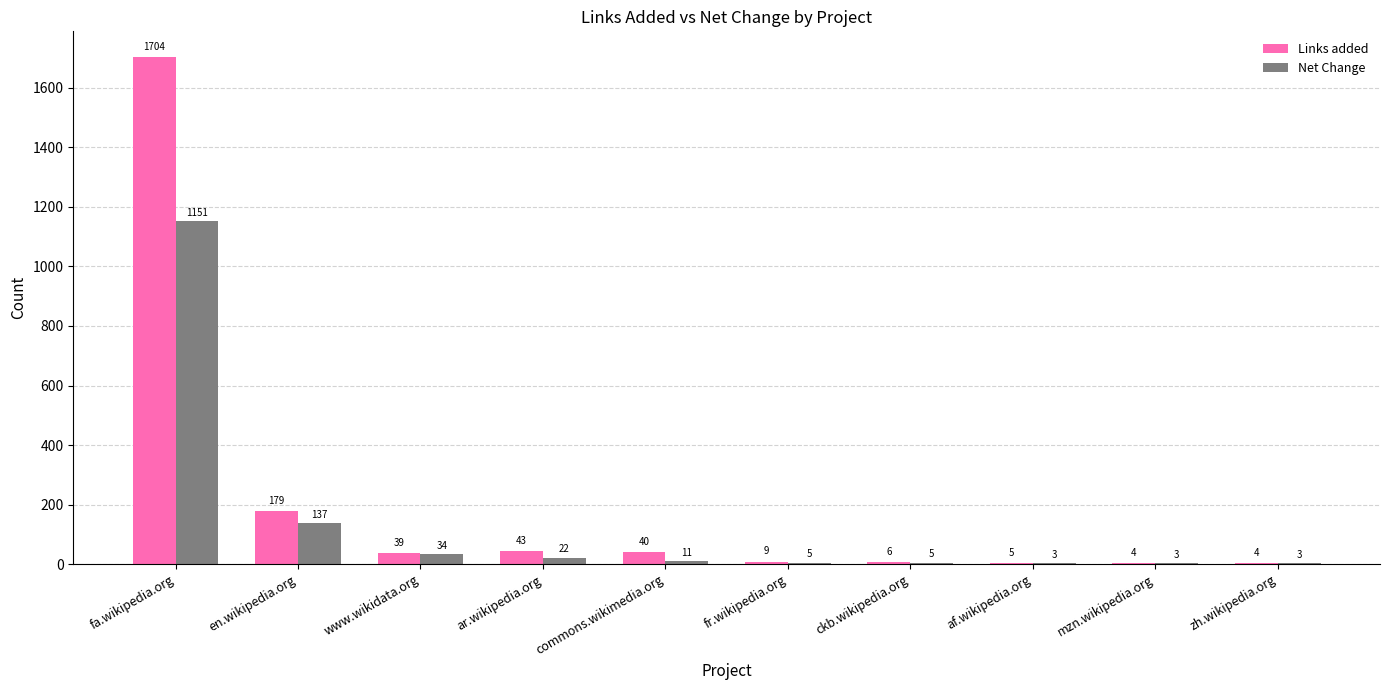

Which series has the largest range (max minus min)?

Links added